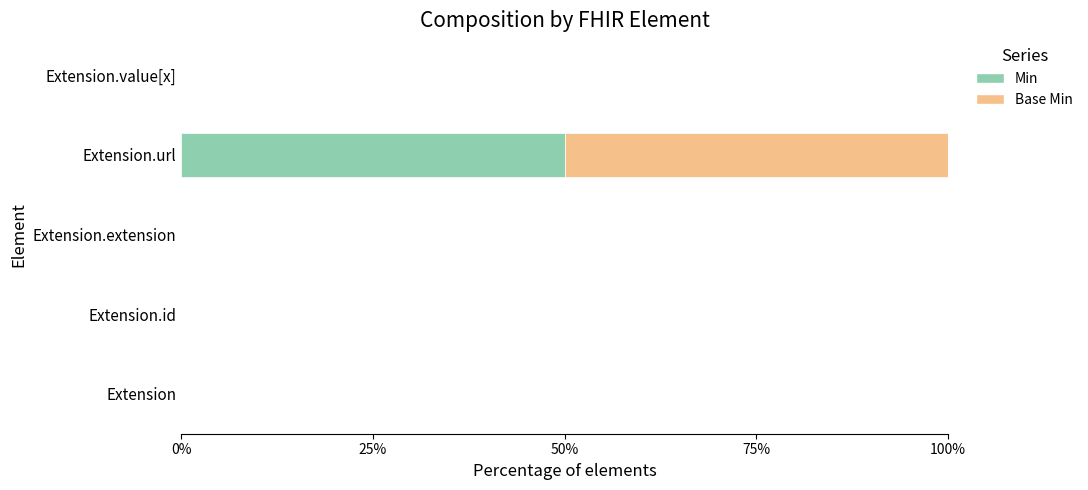

The value of Min at Extension.id is 28. True or false?

False